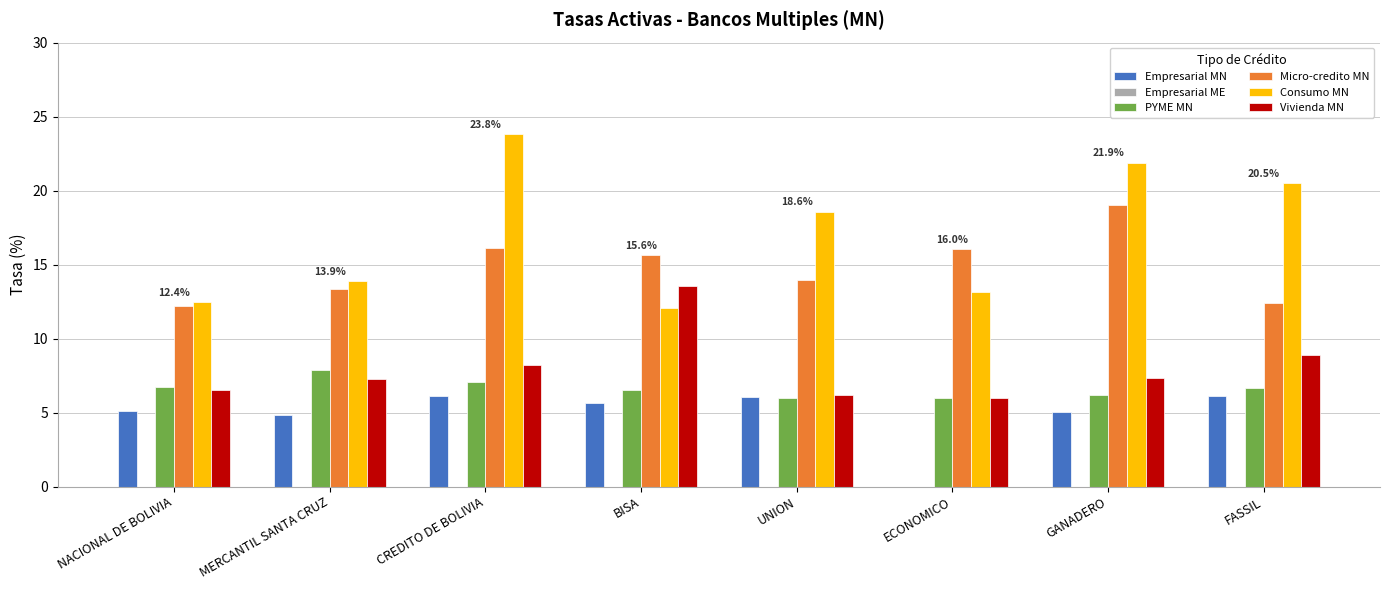

What is the total value across all series at MERCANTIL SANTA CRUZ?

47.2